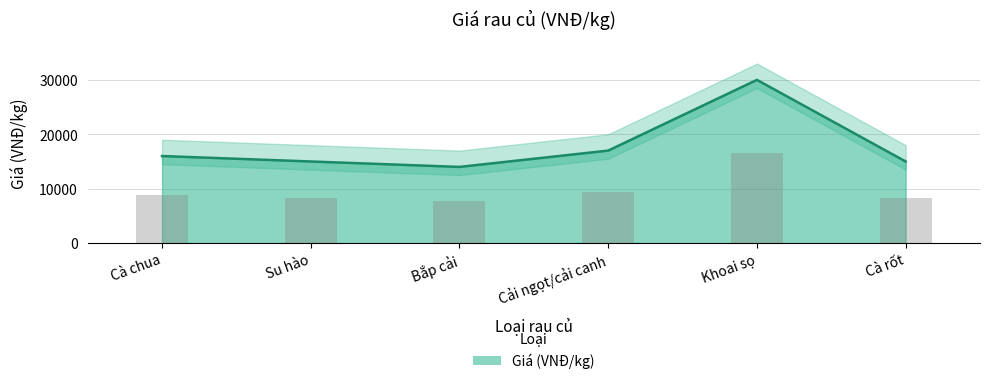

Count the number of categories in the chart.

6